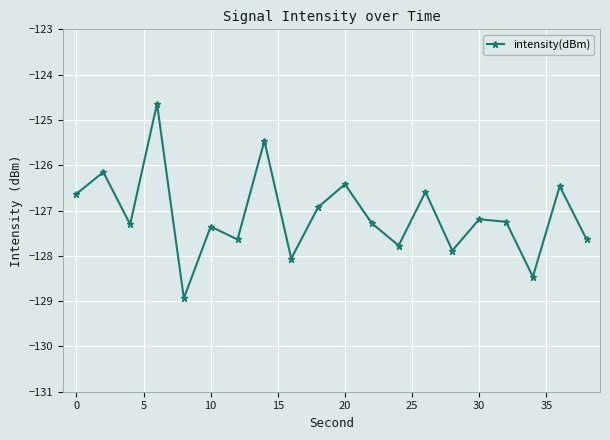

What is the maximum value shown in the chart?

-124.6